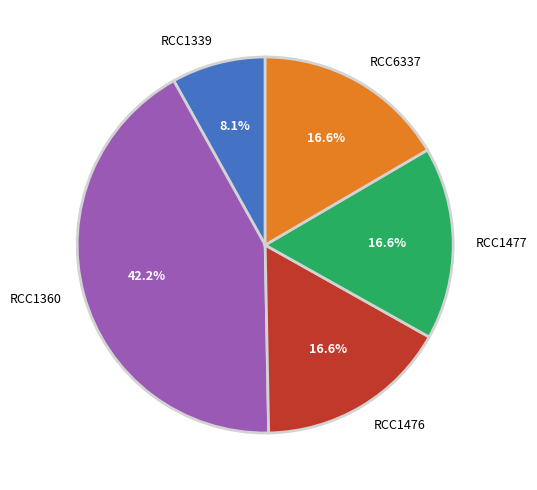

To the nearest percent, what is the combined percentage of RCC1477 and RCC1360?

59%